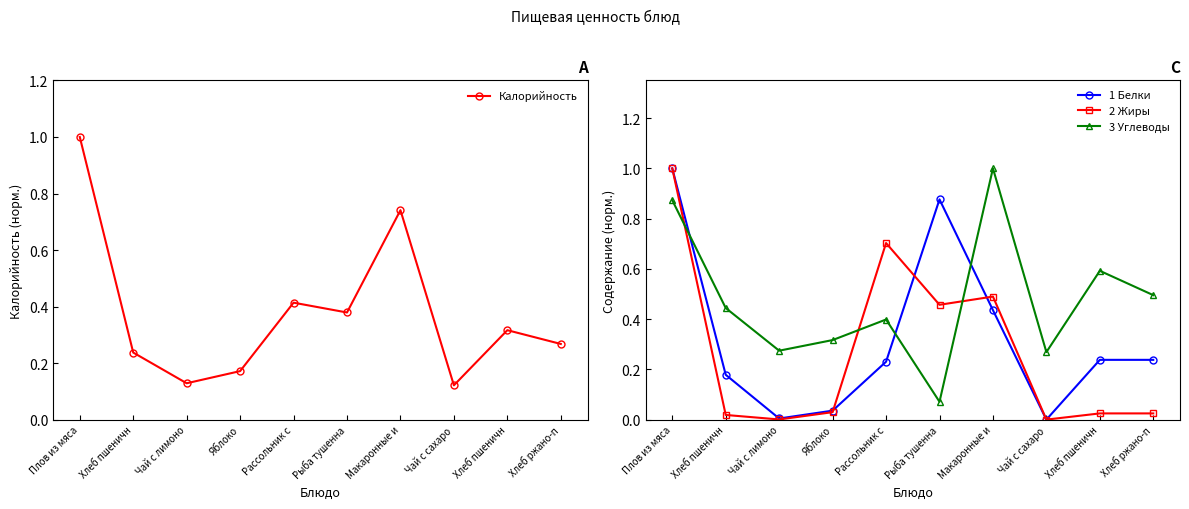

How many categories are shown in the chart?

10